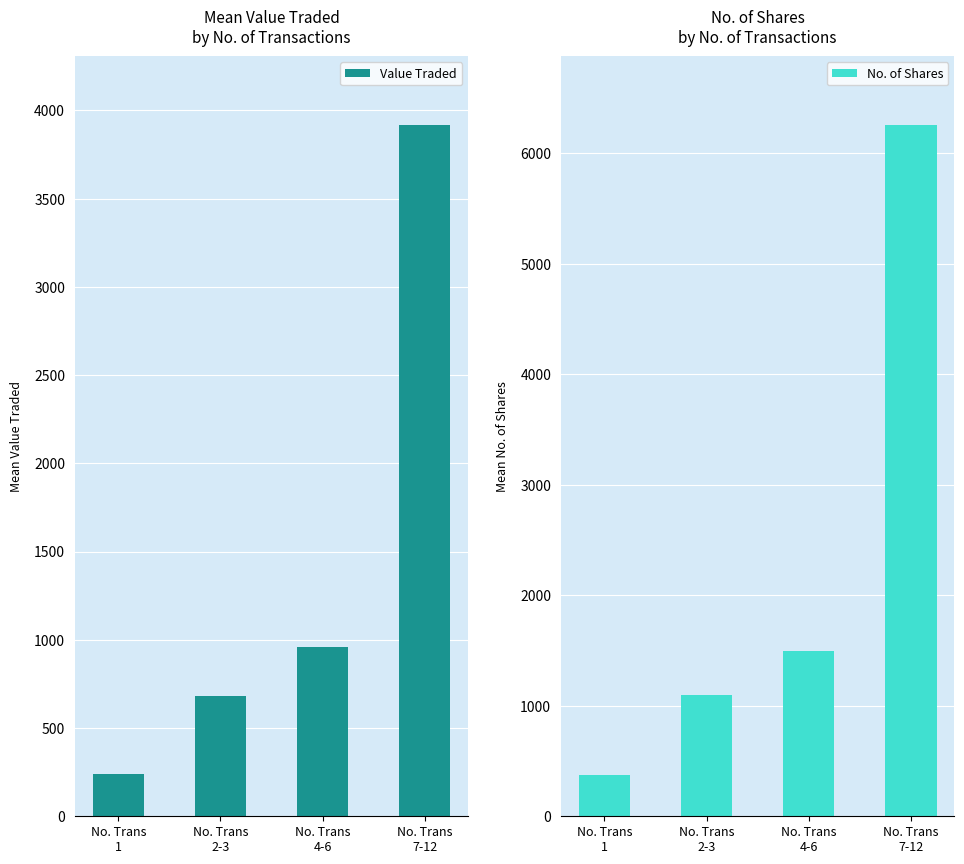

Which series has the widest spread of values?

No. of Shares